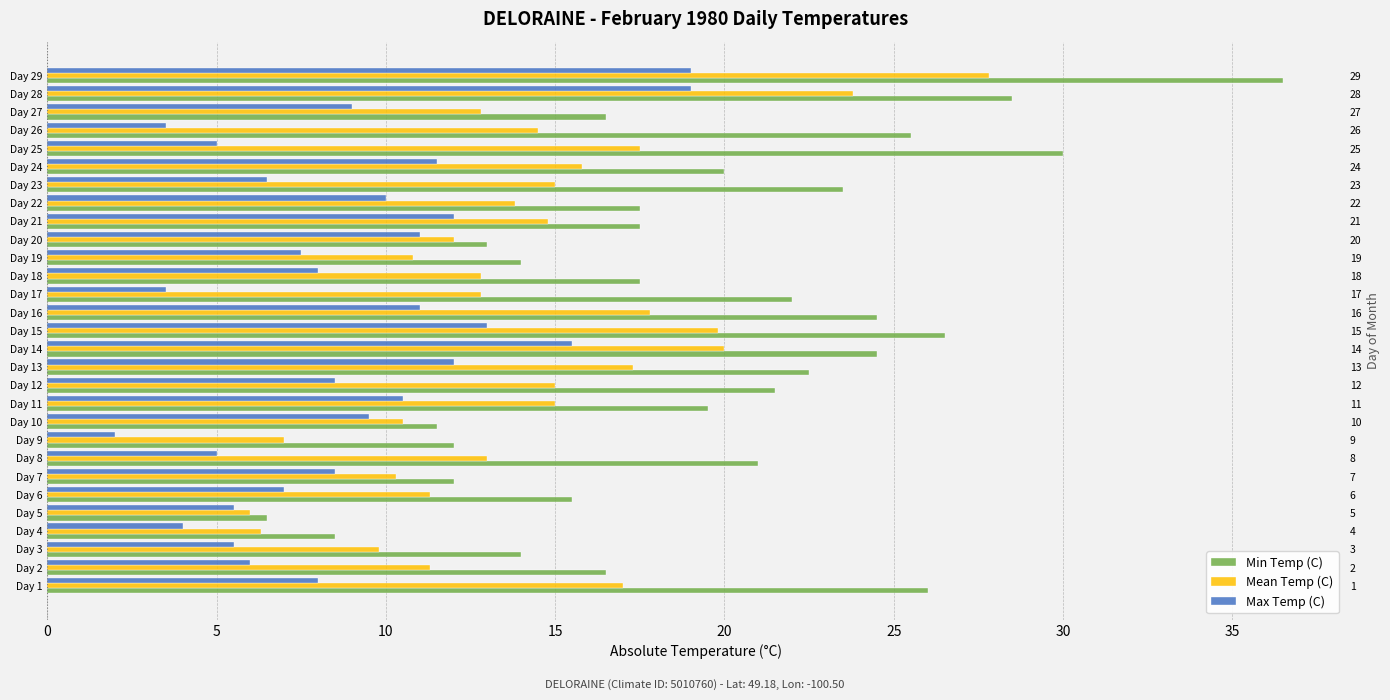

How many values in the Mean Temp (C) series are below 13?

13